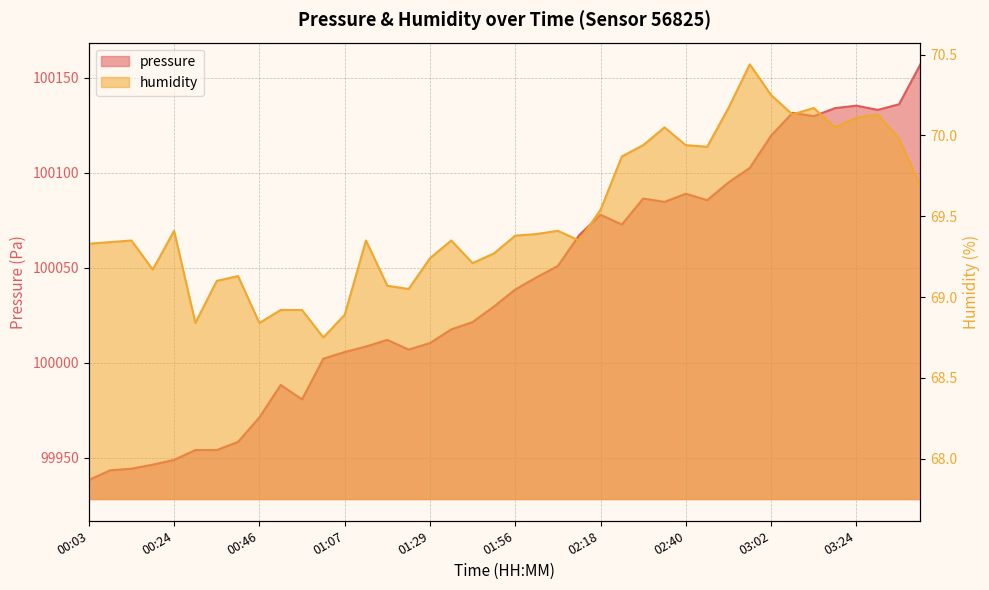

What are all the series names shown in the legend?

pressure, humidity